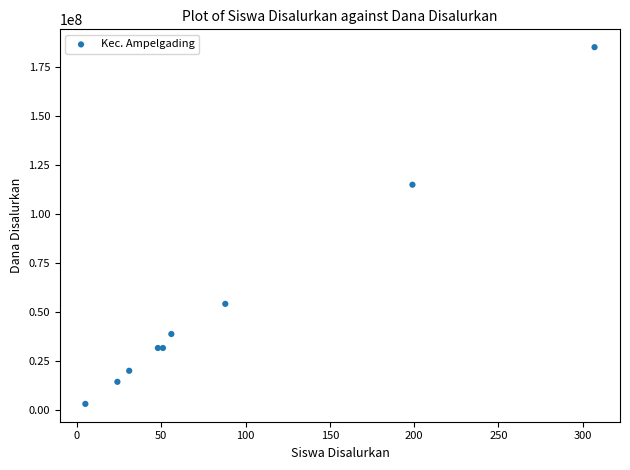

What Y value in the scatter plot is closest to 93937500?

114750000